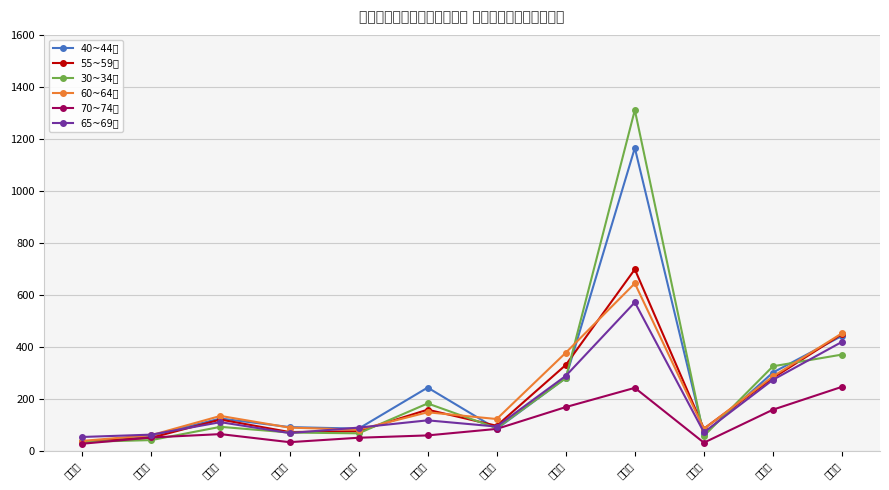

What is the minimum value for 40~44歲?

34